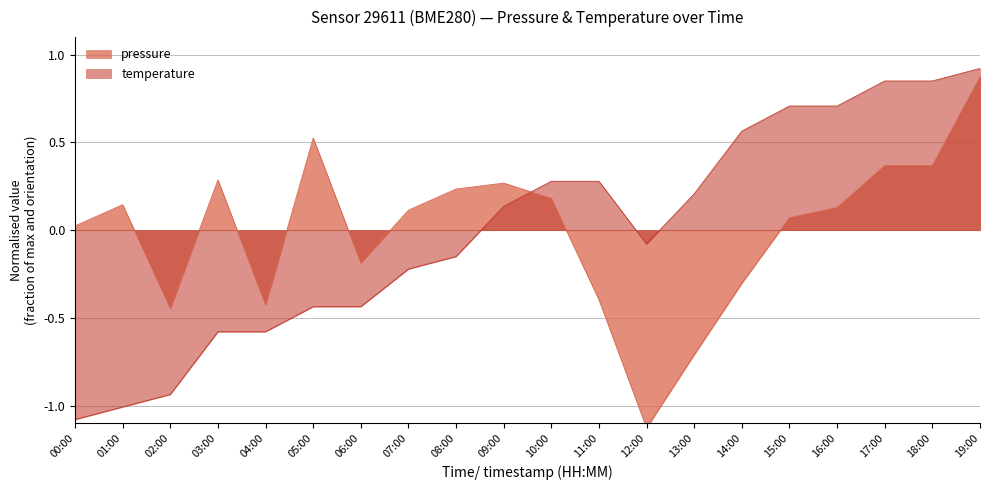

Does the chart display data point markers on the line(s)?

No